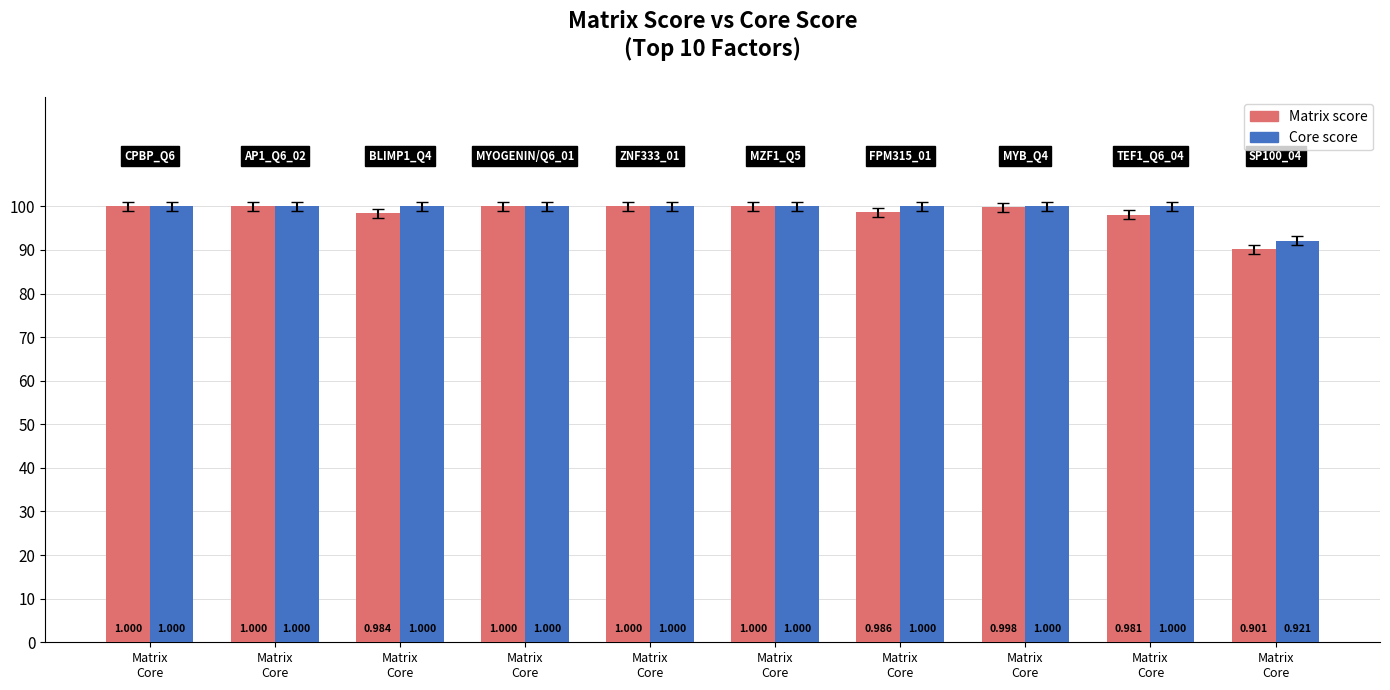

Reading left to right, list all the values displayed in this chart.

Matrix score: Matrix
Core=1.0	Matrix
Core=1.0	Matrix
Core=1.0	Matrix
Core=1.0	Matrix
Core=1.0	Matrix
Core=1.0	Matrix
Core=1.0	Matrix
Core=1.0	Matrix
Core=1.0	Matrix
Core=0.9
Core score: Matrix
Core=1.0	Matrix
Core=1.0	Matrix
Core=1.0	Matrix
Core=1.0	Matrix
Core=1.0	Matrix
Core=1.0	Matrix
Core=1.0	Matrix
Core=1.0	Matrix
Core=1.0	Matrix
Core=0.9